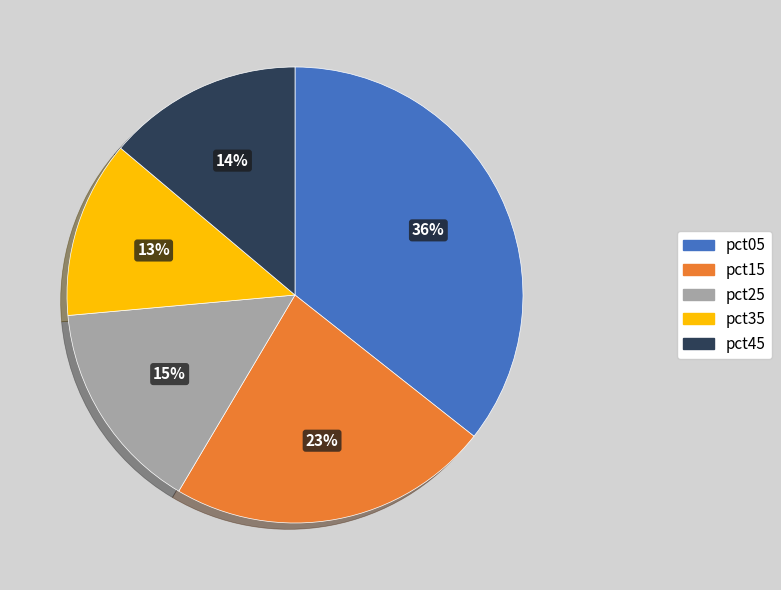

Does any single category account for the majority?

No